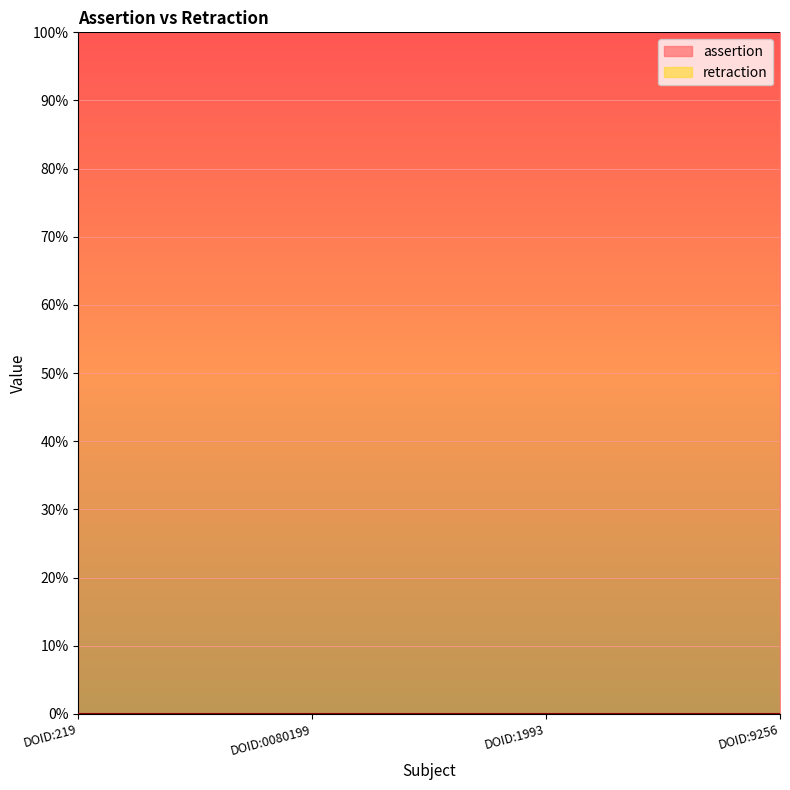

Reading left to right, transcribe all the data shown in this chart.

assertion: DOID:219=1	DOID:0080199=1	DOID:1993=1	DOID:9256=1
retraction: DOID:219=0	DOID:0080199=0	DOID:1993=0	DOID:9256=0